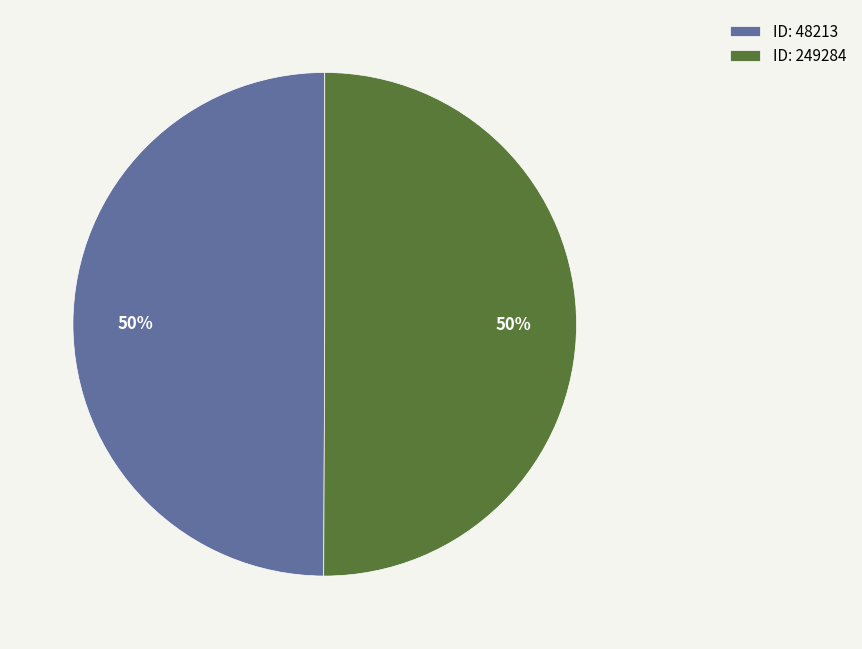

To the nearest percent, what percentage of the pie is ID: 249284?

50%